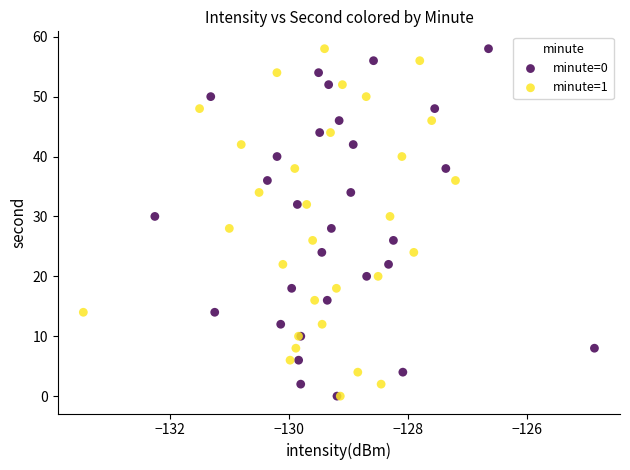

What are all the series names shown in the legend?

minute=0, minute=1